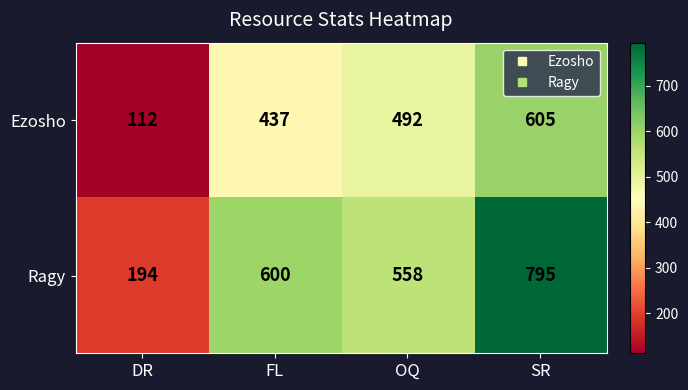

Which series has the largest total across all categories?

Ragy